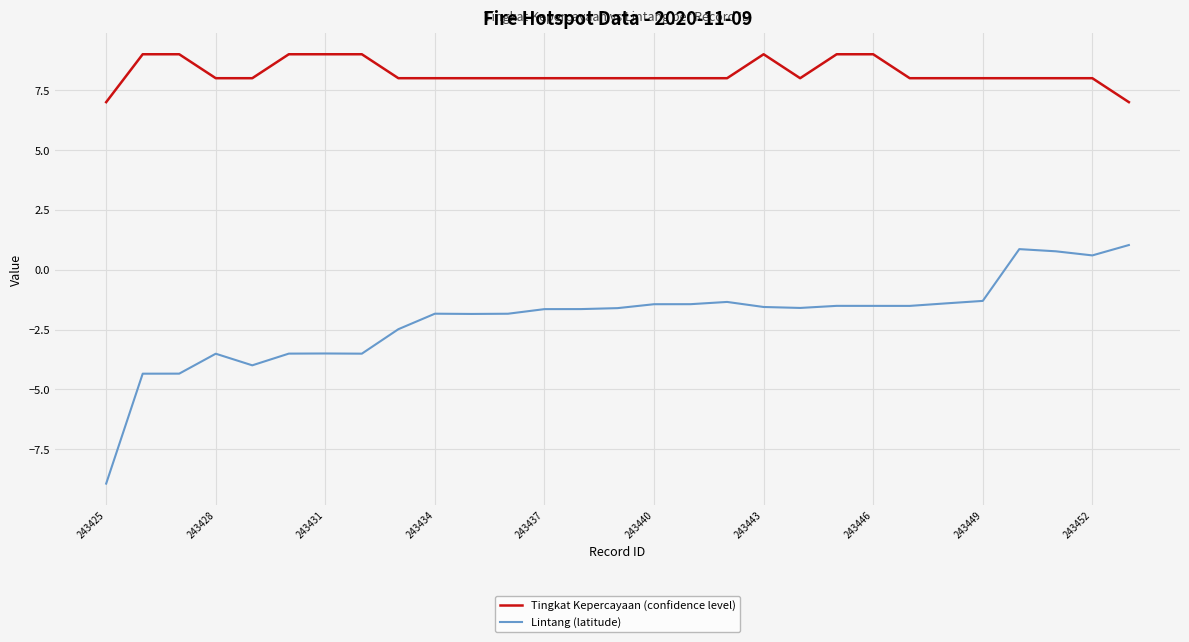

Which series has the largest total across all categories?

Tingkat Kepercayaan (confidence level)